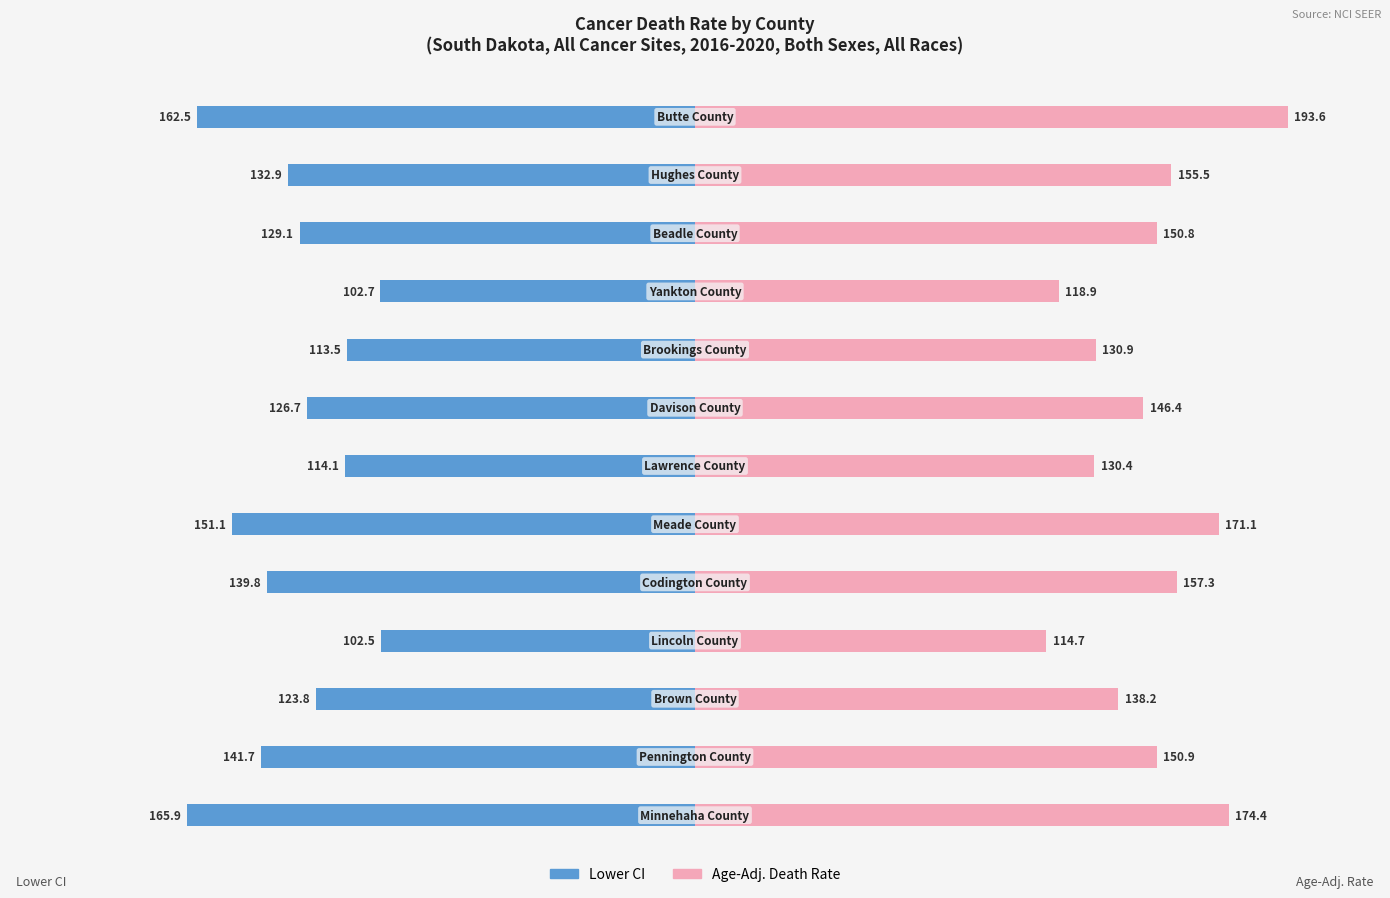

Count the number of data series in this chart.

2